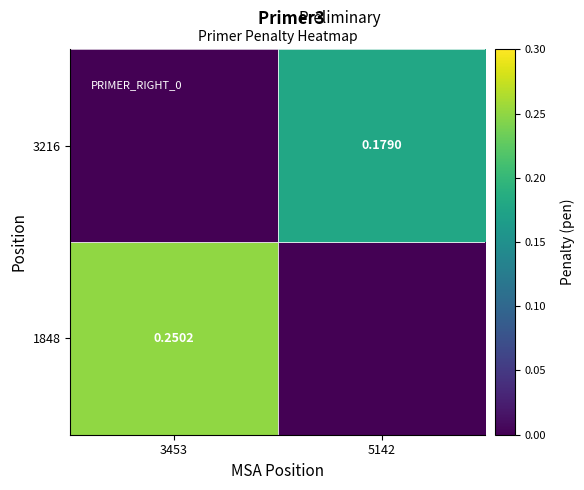

What is the sum of all 1848 values?

0.3